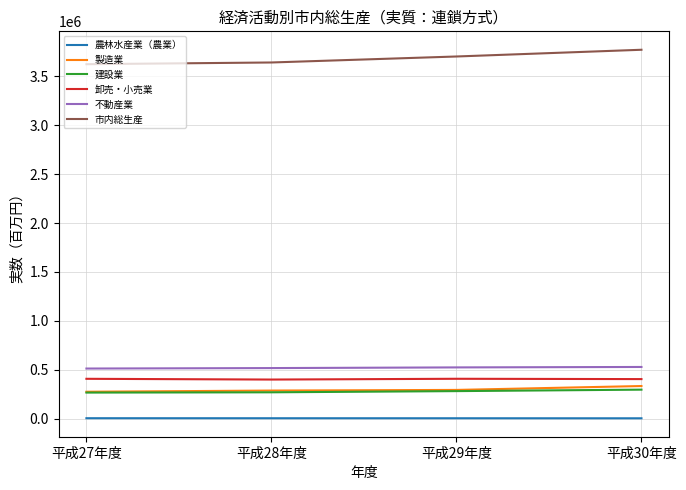

The value of 市内総生産 at 平成27年度 is 5916047.9. True or false?

False